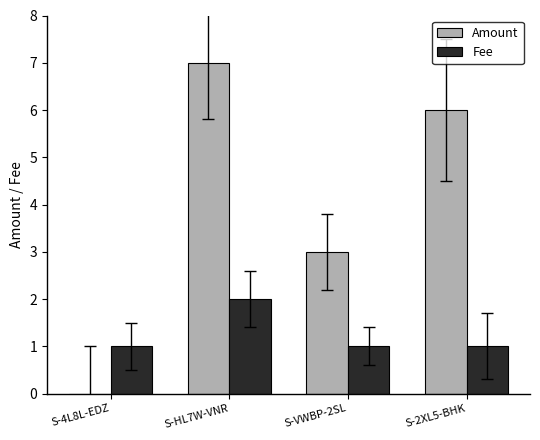

Where is Amount nearest to the value 3?

S-VWBP-2SL